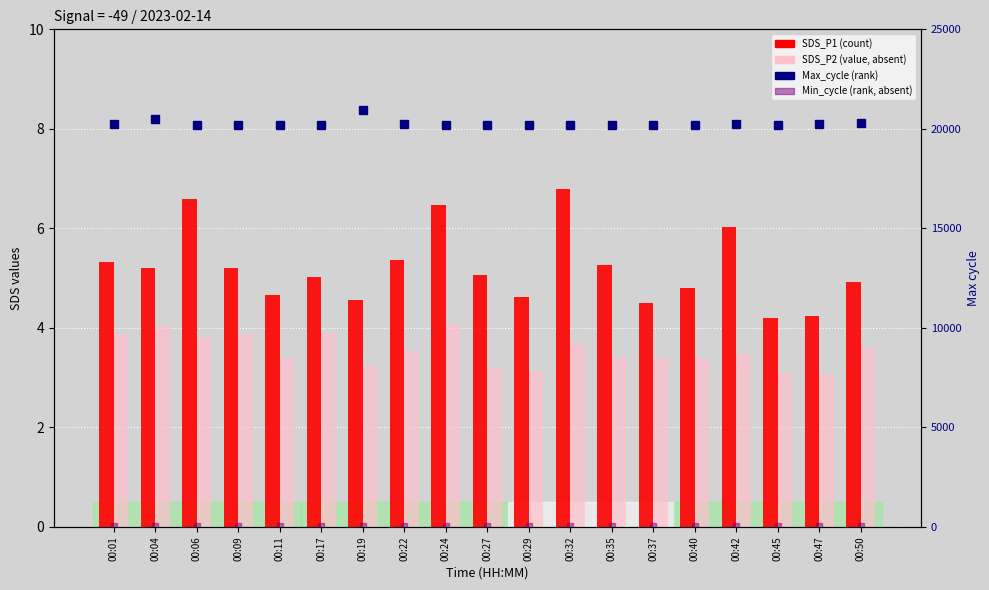

How many series are shown in this chart?

4